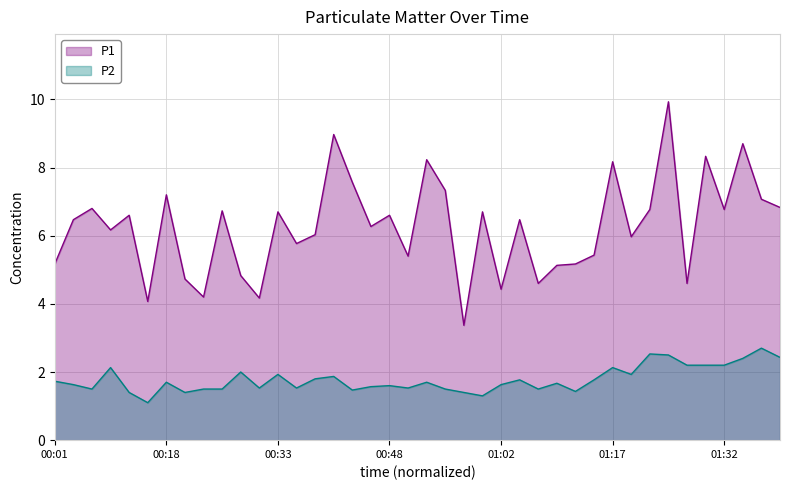

Between 01:15 and 01:22, which series saw the biggest shift?

P1